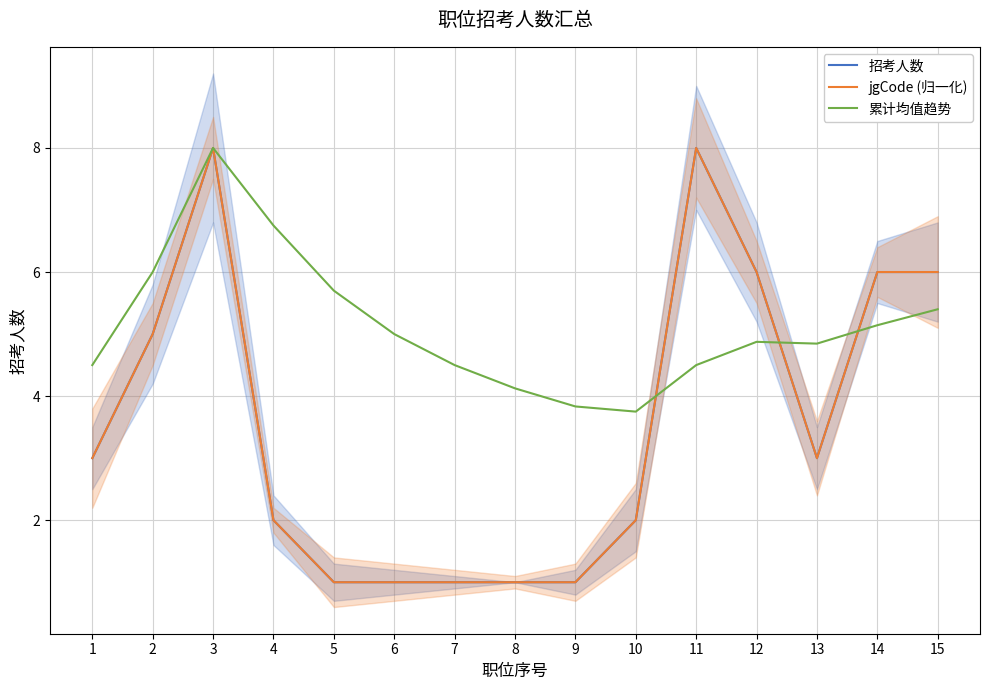

At how many categories does at least one series exceed 1?

15